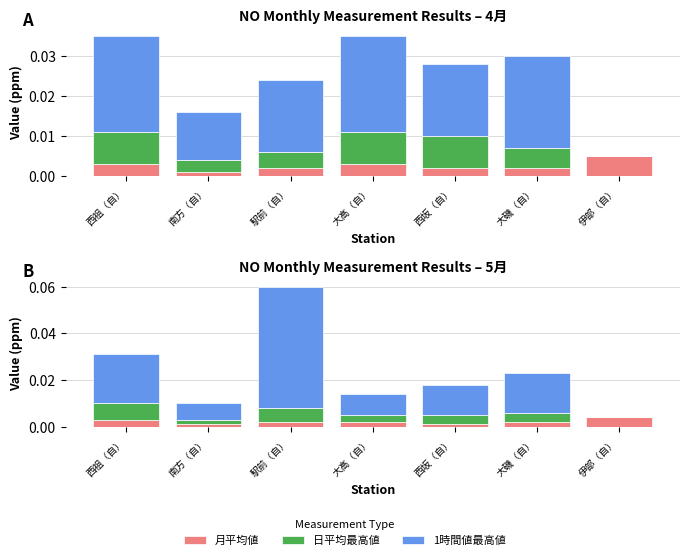

List the series in order of their peak value, lowest first.

月平均値, 日平均最高値, 1時間値最高値